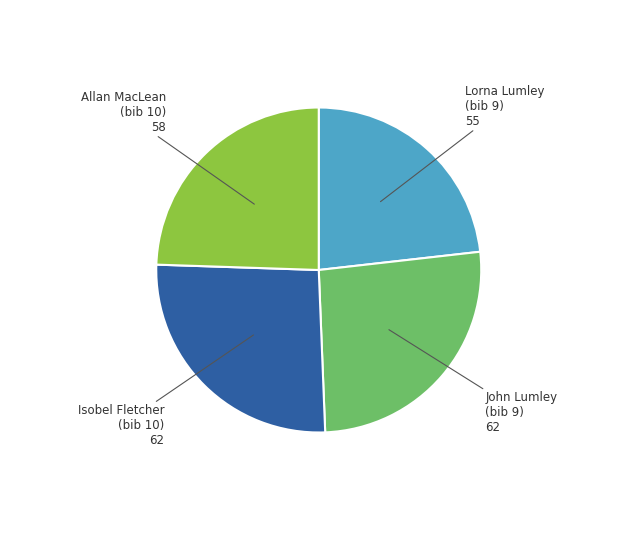

Is the sum of Allan MacLean (bib 10) and Isobel Fletcher (bib 10) greater than half?

Yes